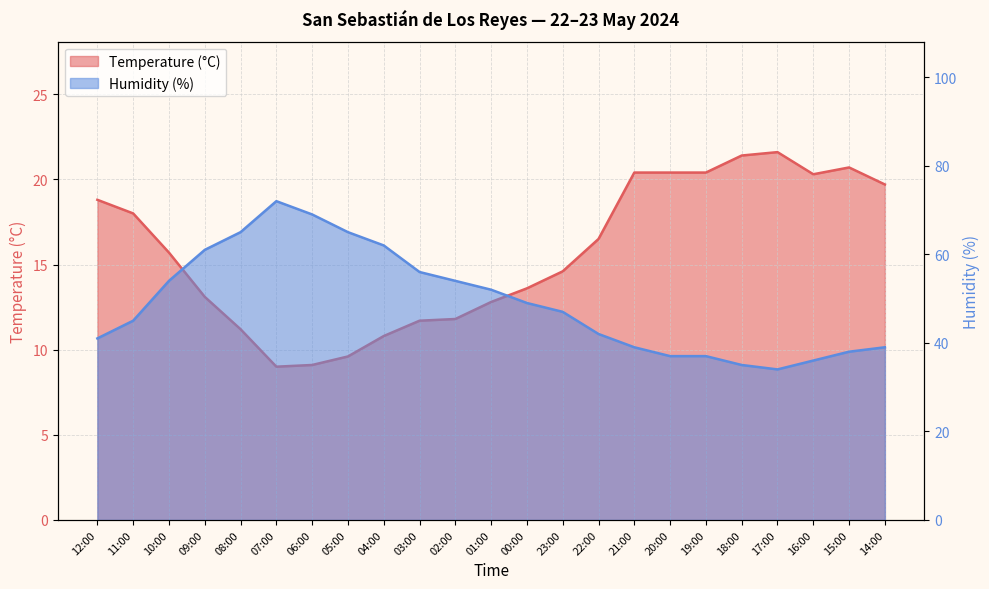

Which series has the largest total across all categories?

Humidity (%)